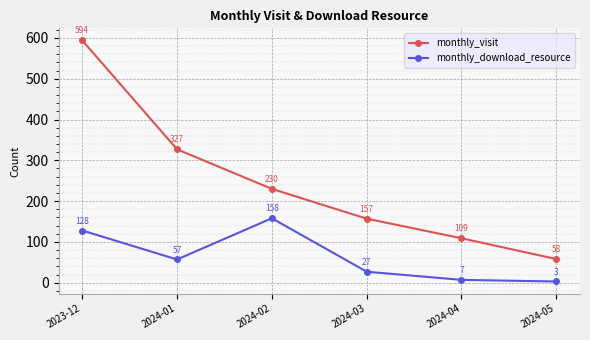

Which category has the highest value across all series?

2023-12